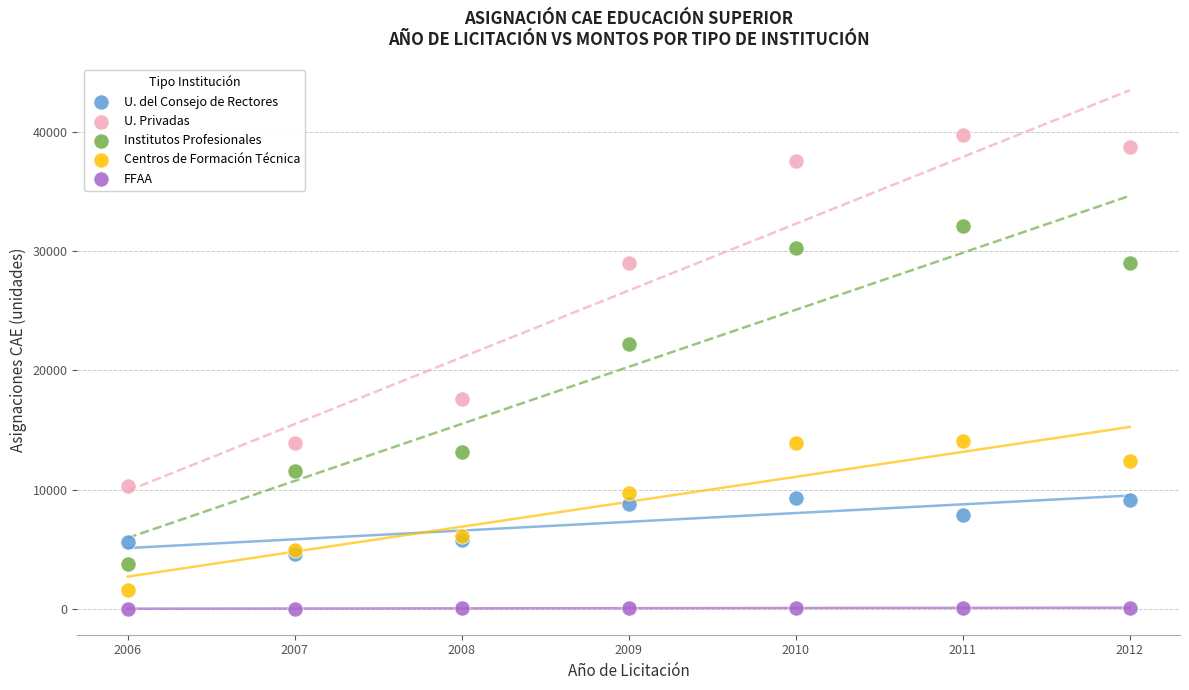

Which series has the widest spread of Y values?

U. Privadas